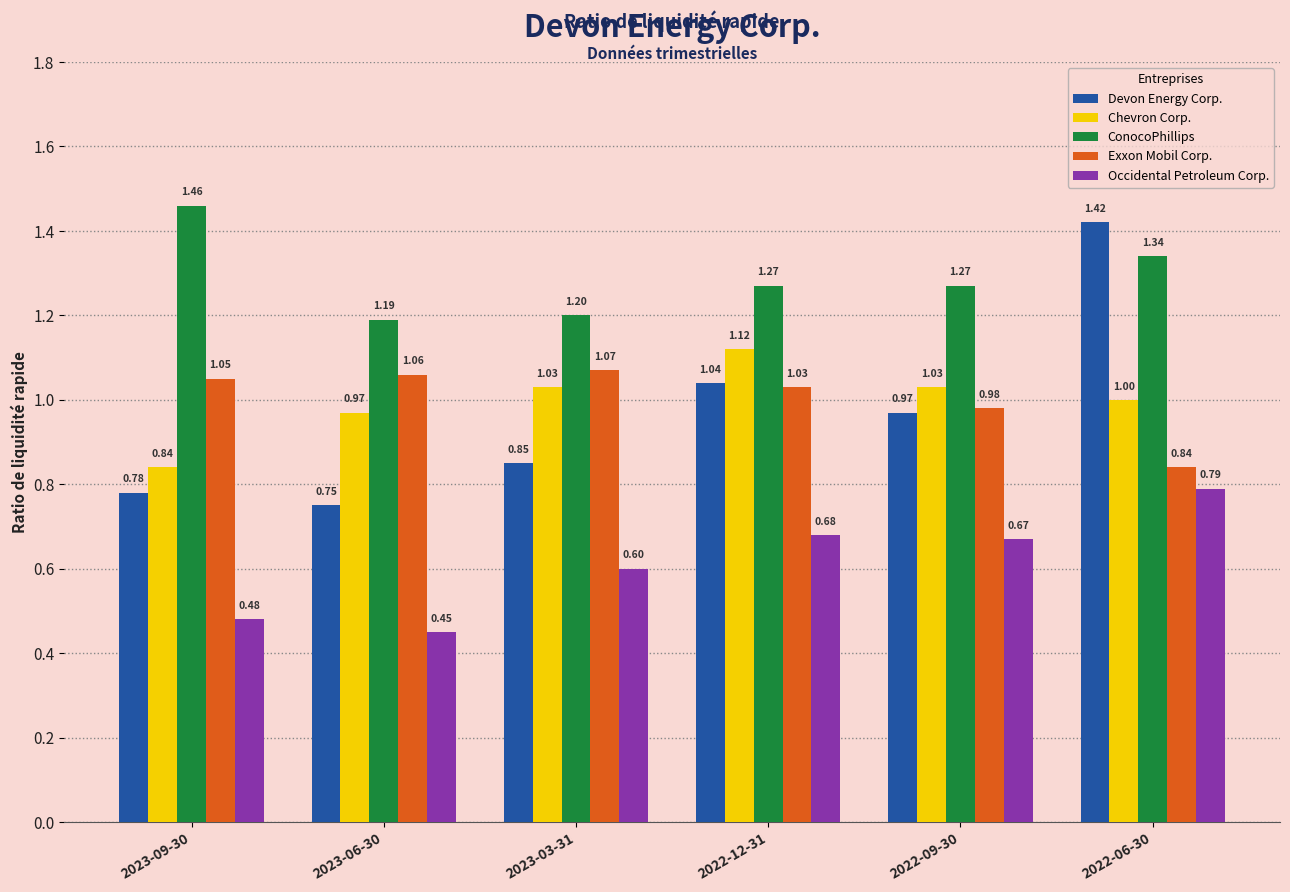

Rank the series at 2022-09-30 from highest to lowest value.

ConocoPhillips, Chevron Corp., Exxon Mobil Corp., Devon Energy Corp., Occidental Petroleum Corp.